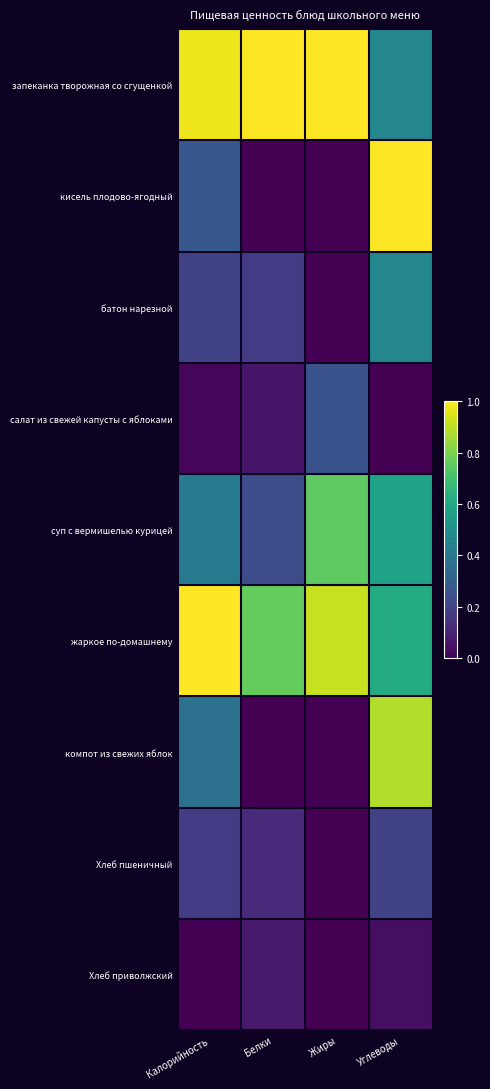

Which series changed the most between Калорийность and Углеводы?

кисель плодово-ягодный